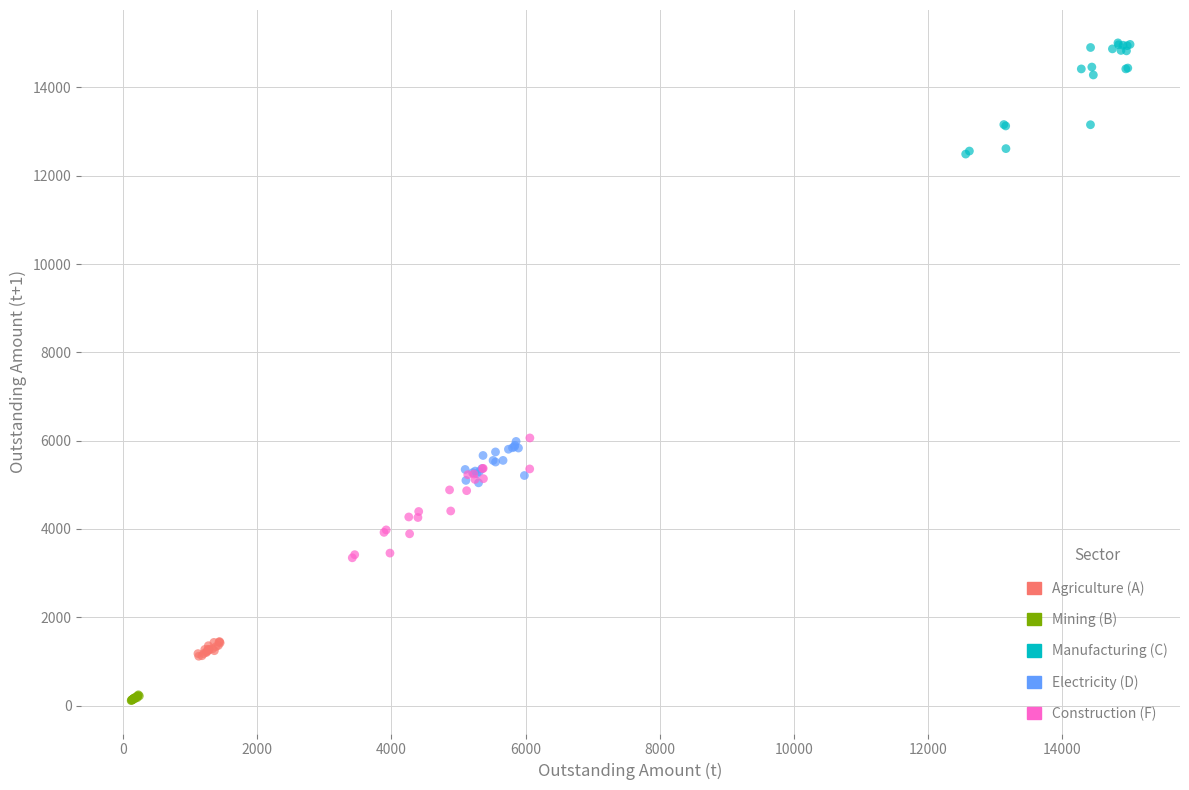

Which series contains the highest Y value?

Manufacturing (C)